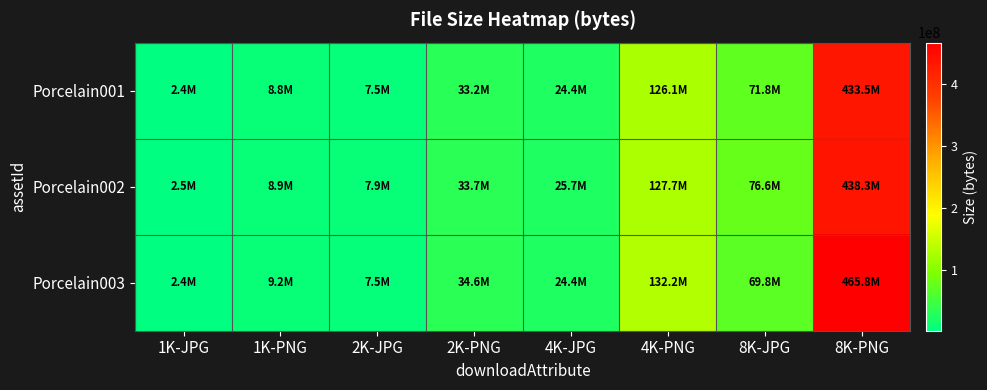

At how many categories does at least one series exceed 424062898?

1